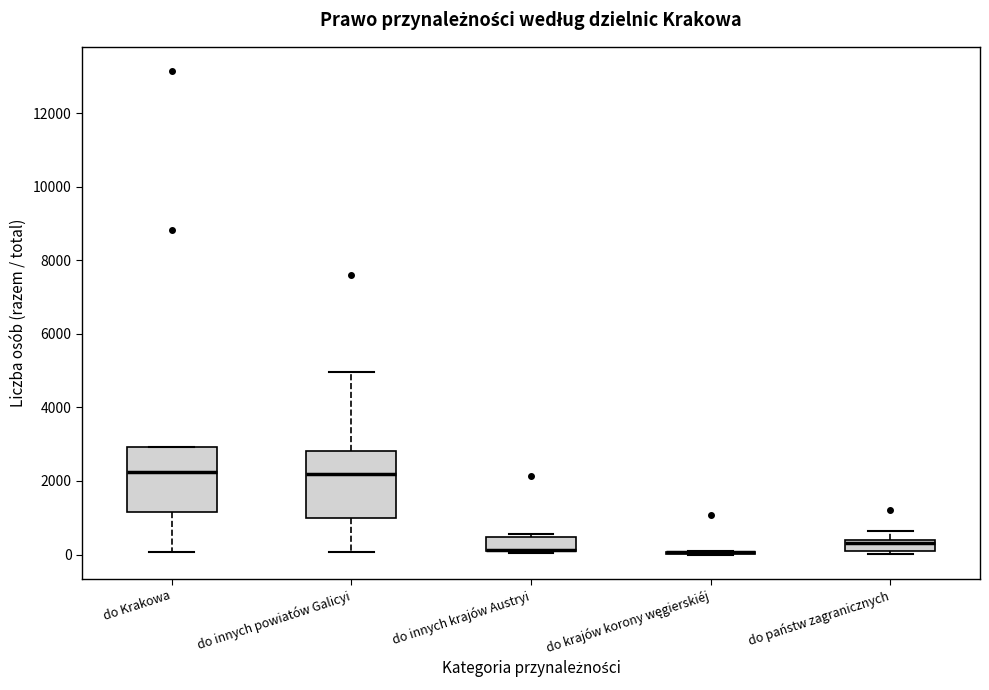

Where is the upper edge of the box for do państw zagranicznych on the y-axis? The values are not printed on the chart, so give them approximately, as read against the axis.

400